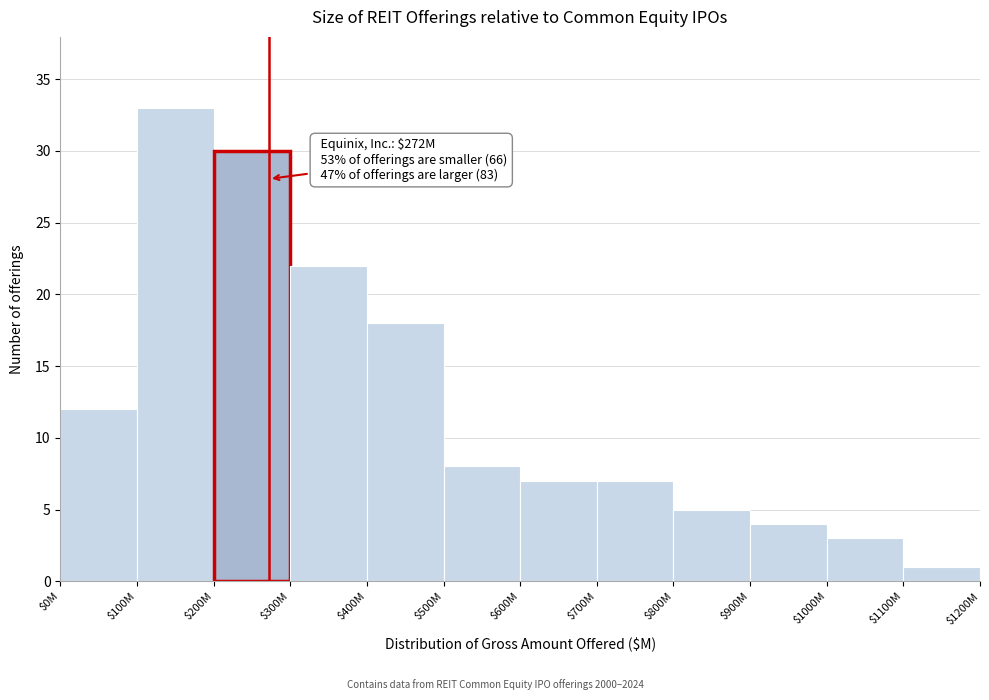

Reading left to right, what are all the values shown in this chart?

12	33	30	22	18	8	7	7	5	4	3	1